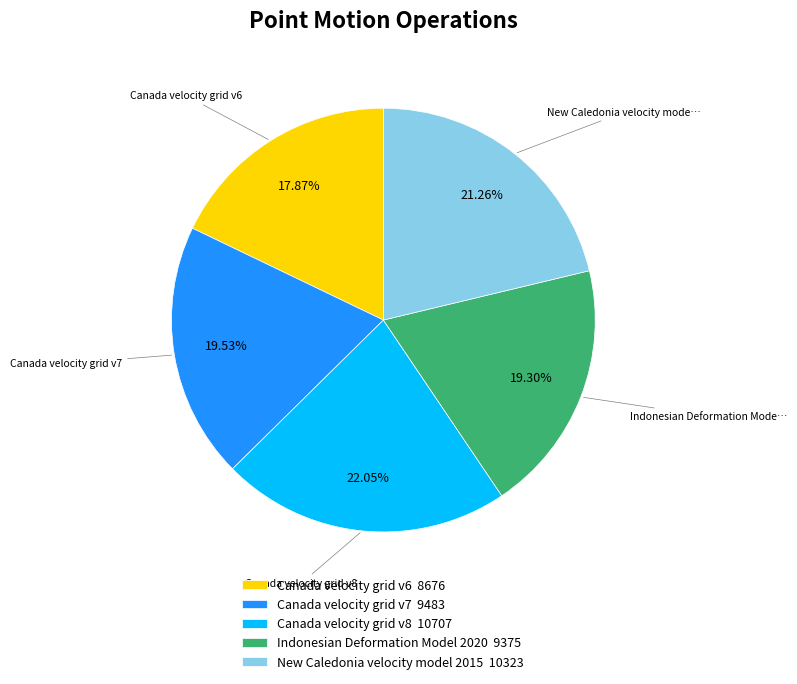

What is the total percentage of Canada velocity grid v7 and Indonesian Deformation Model 2020?

38.8%